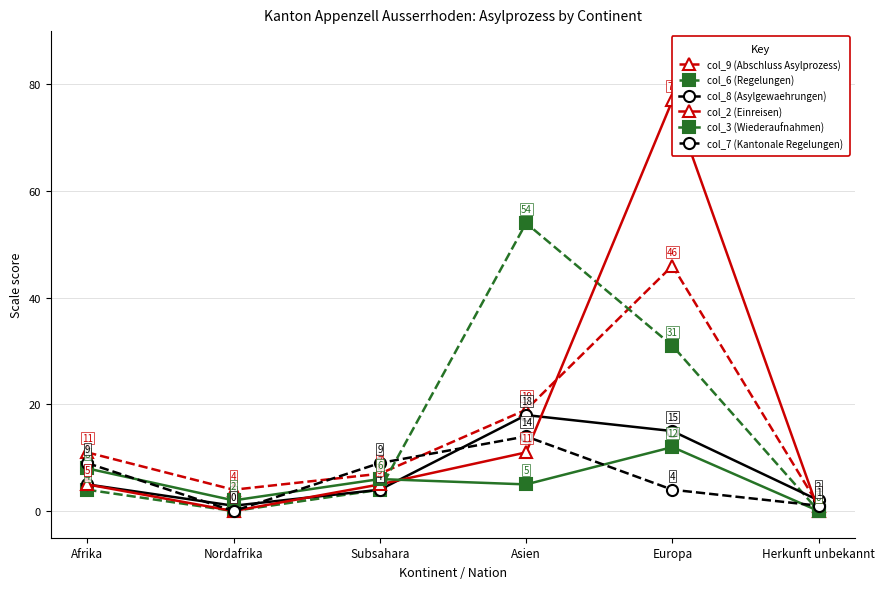

Where do col_9 (Abschluss Asylprozess) and col_6 (Regelungen) first cross each other?

Subsahara and Asien